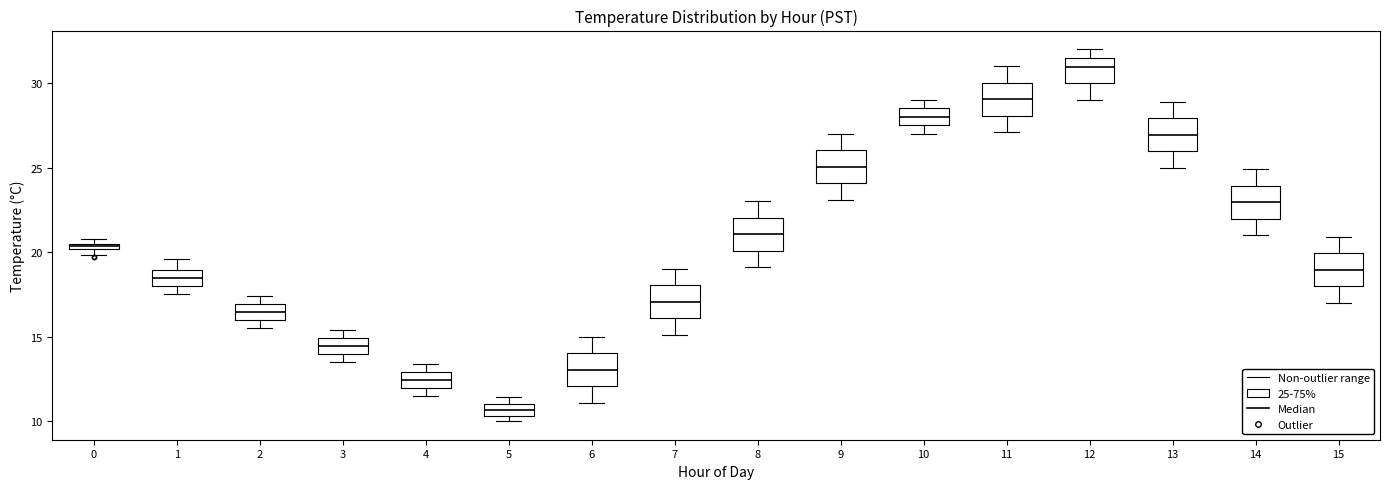

Where does the upper whisker of the box at x = 7 end on the y-axis? The values are not printed on the chart, so give them approximately, as read against the axis.

19.0